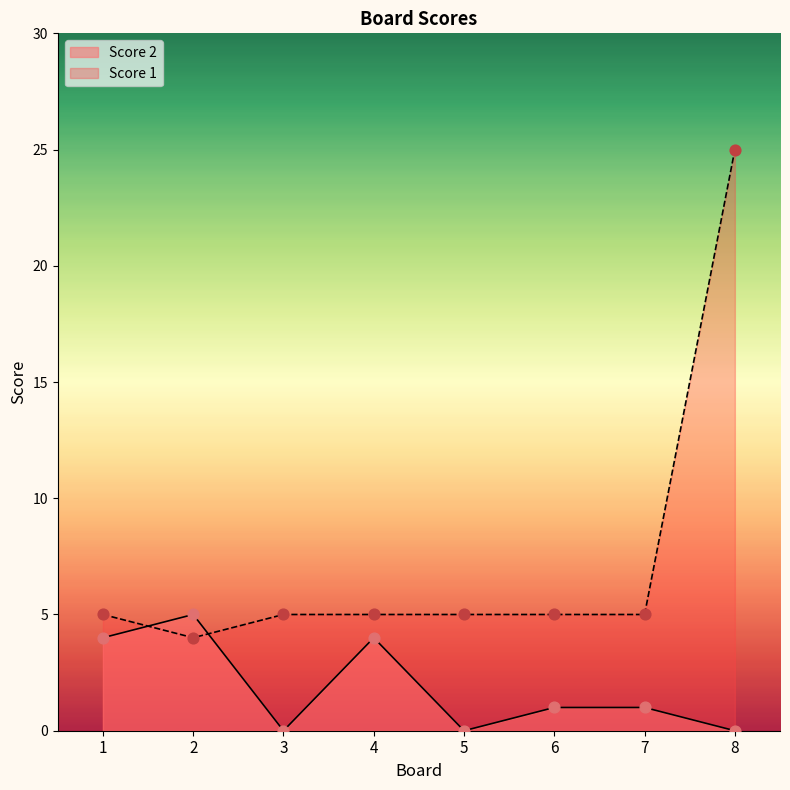

Which series contains the lowest Y value?

Score 2